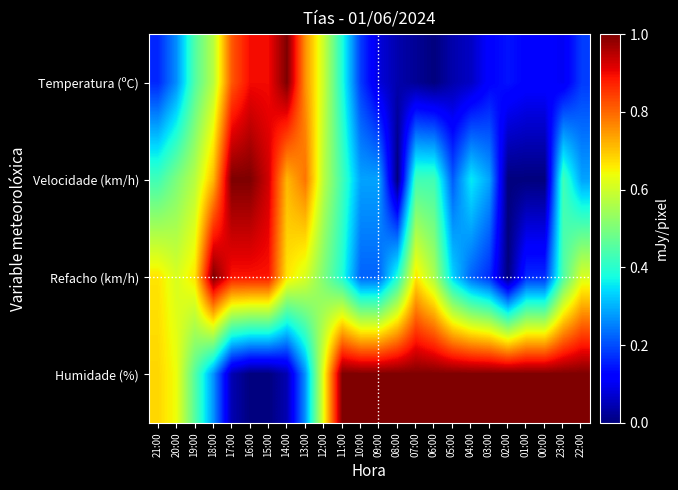

What is the maximum value shown in the chart?

1.0